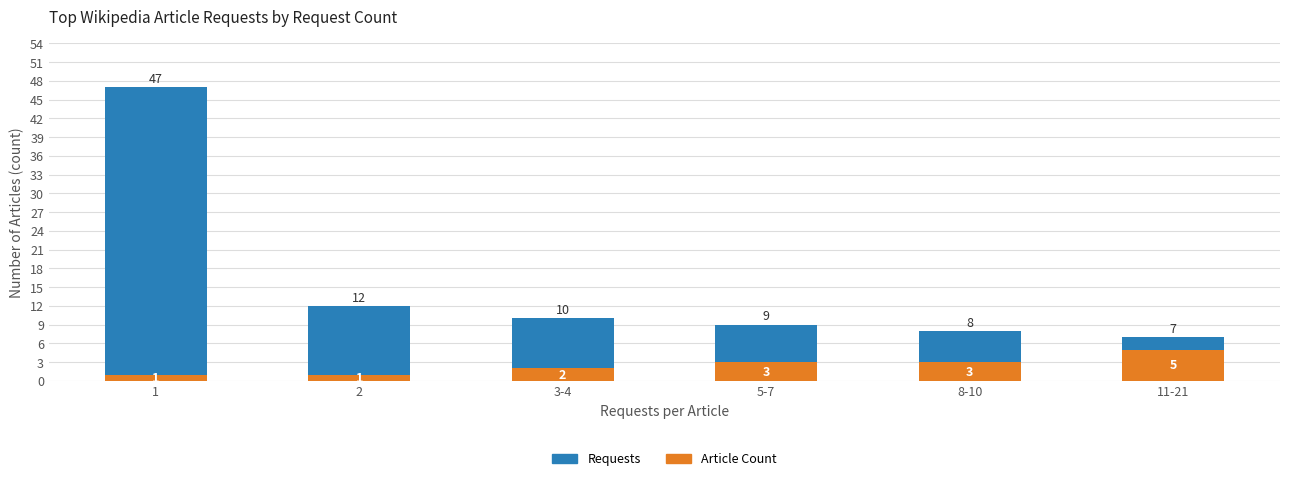

Reading left to right, list all the values displayed in this chart.

Requests: 47	12	10	9	8	7
Article Count: 1	1	2	3	3	5